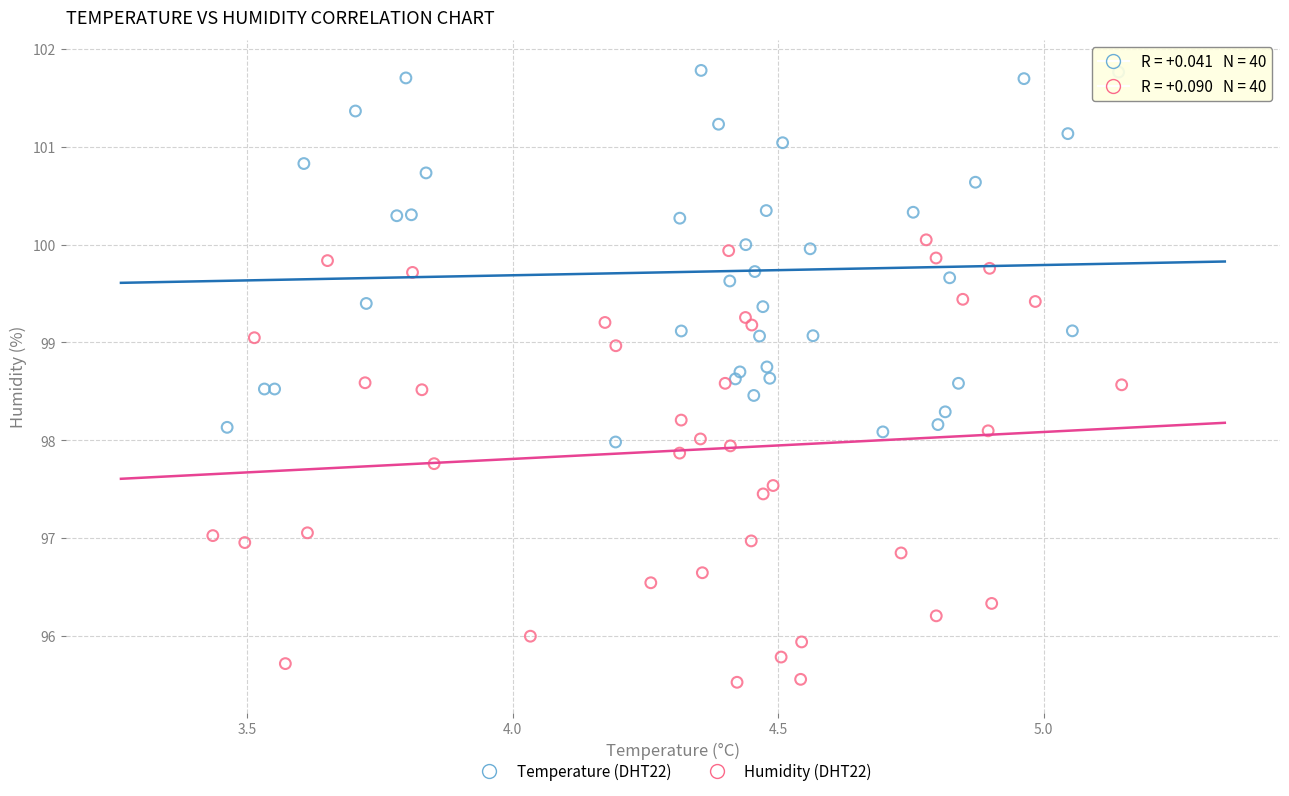

Which series has the largest Y range (max minus min)?

Humidity (DHT22)